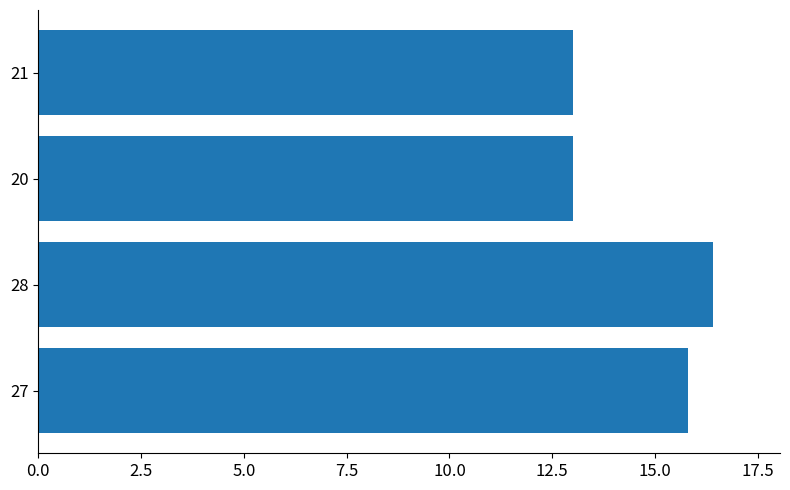

True or false: the data shows 4.7 at 21.

False